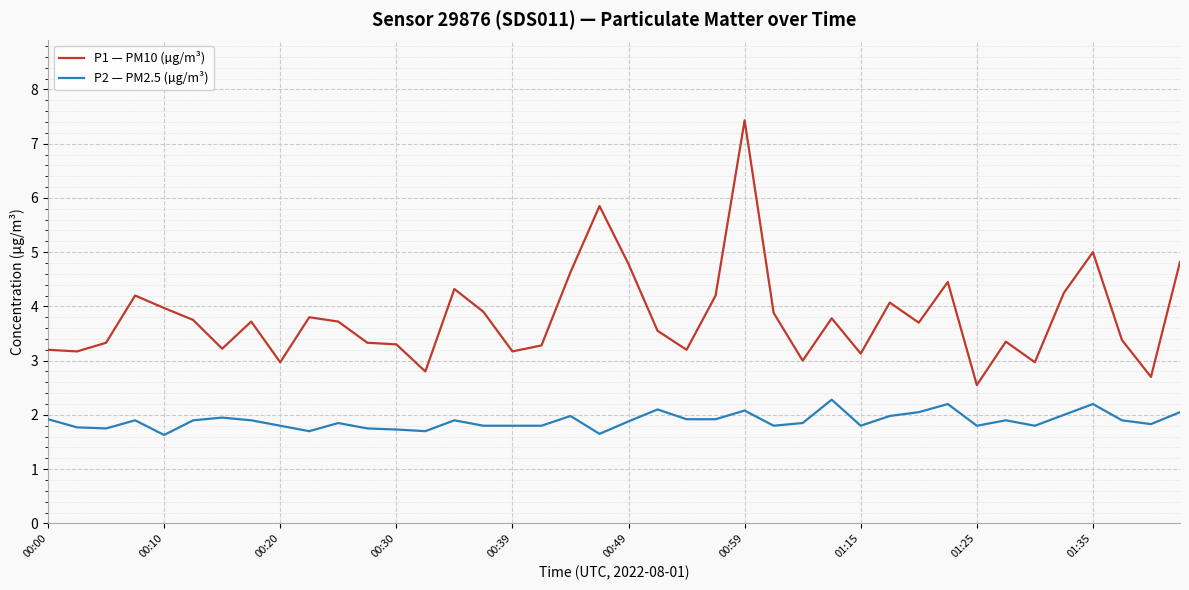

Which series has the largest total across all categories?

P1 — PM10 (µg/m³)